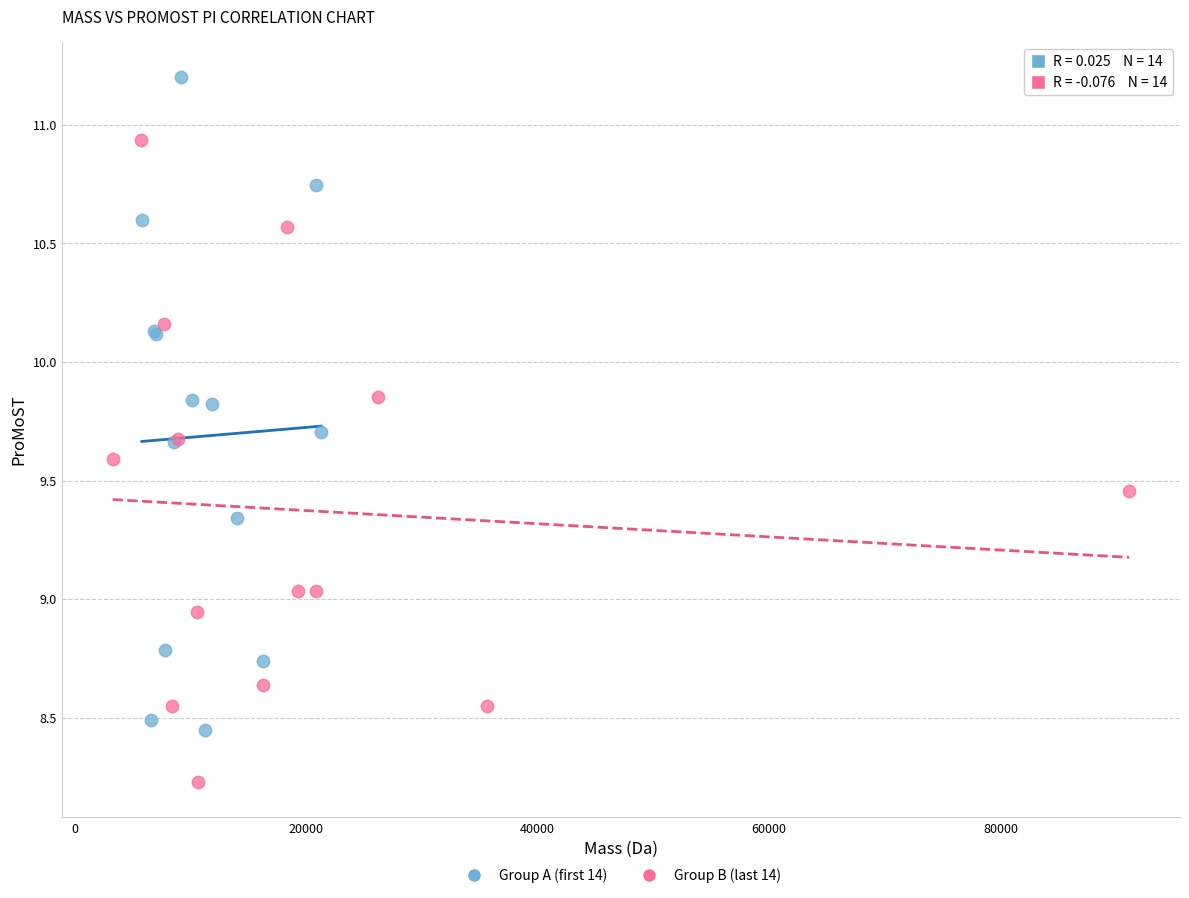

Which series reaches the minimum Y coordinate?

Group B (last 14)